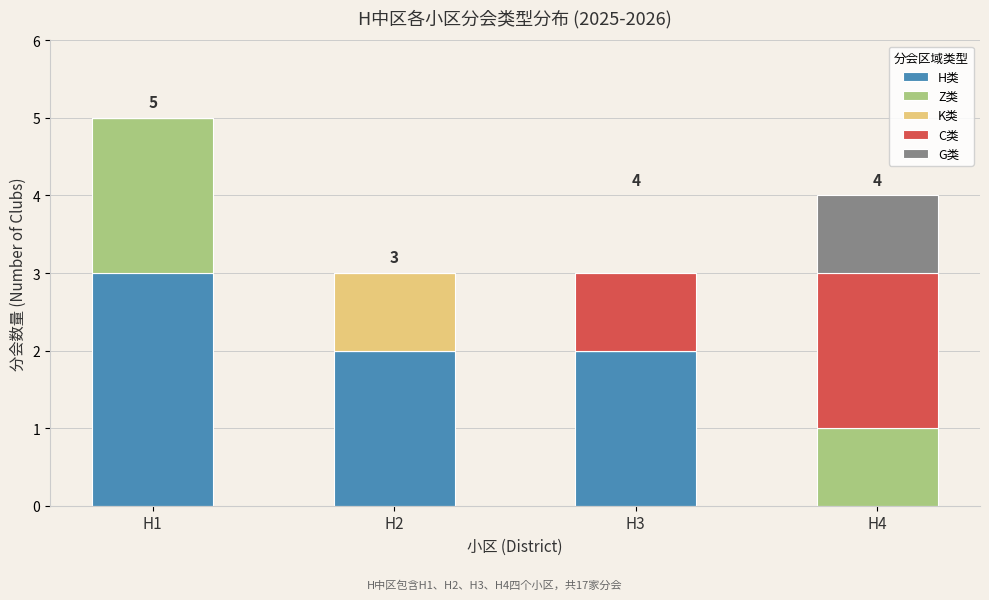

What is the sum of all H类 values?

7